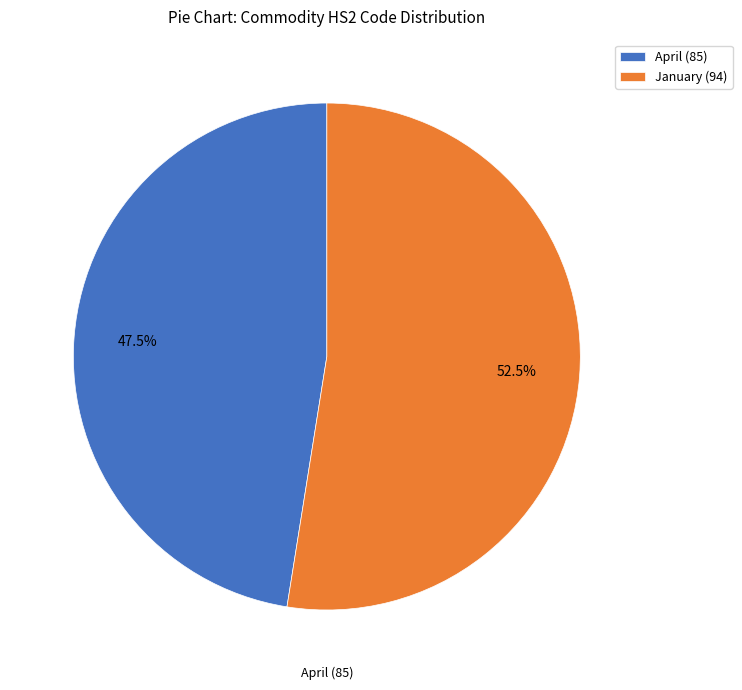

Rank the categories by value from highest to lowest.

January (94), April (85)